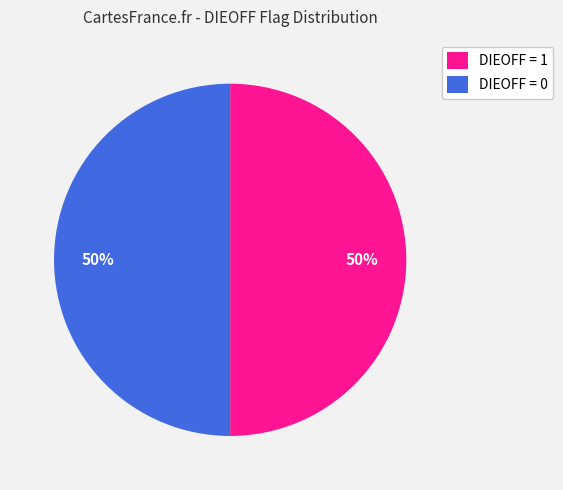

What is the ratio of the value at DIEOFF = 1 to the value at DIEOFF = 0?

1.0